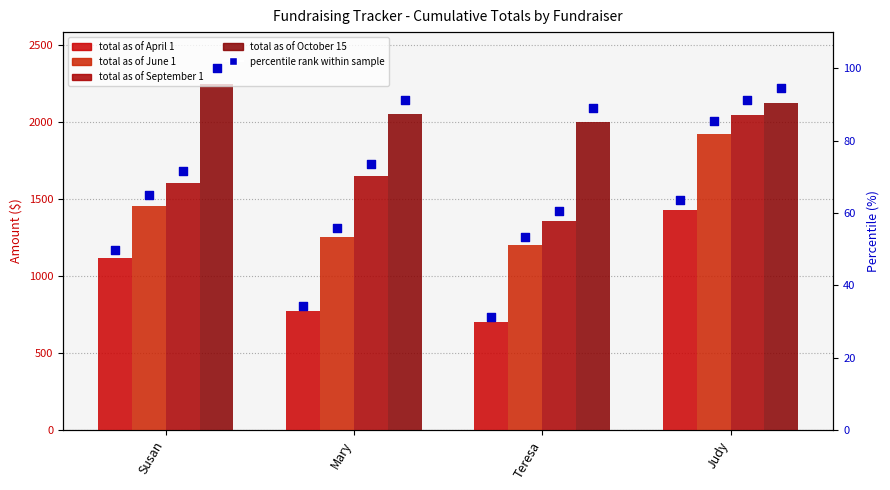

Is the value of total as of June 1 at Susan greater than the value of total as of April 1 at Judy?

Yes